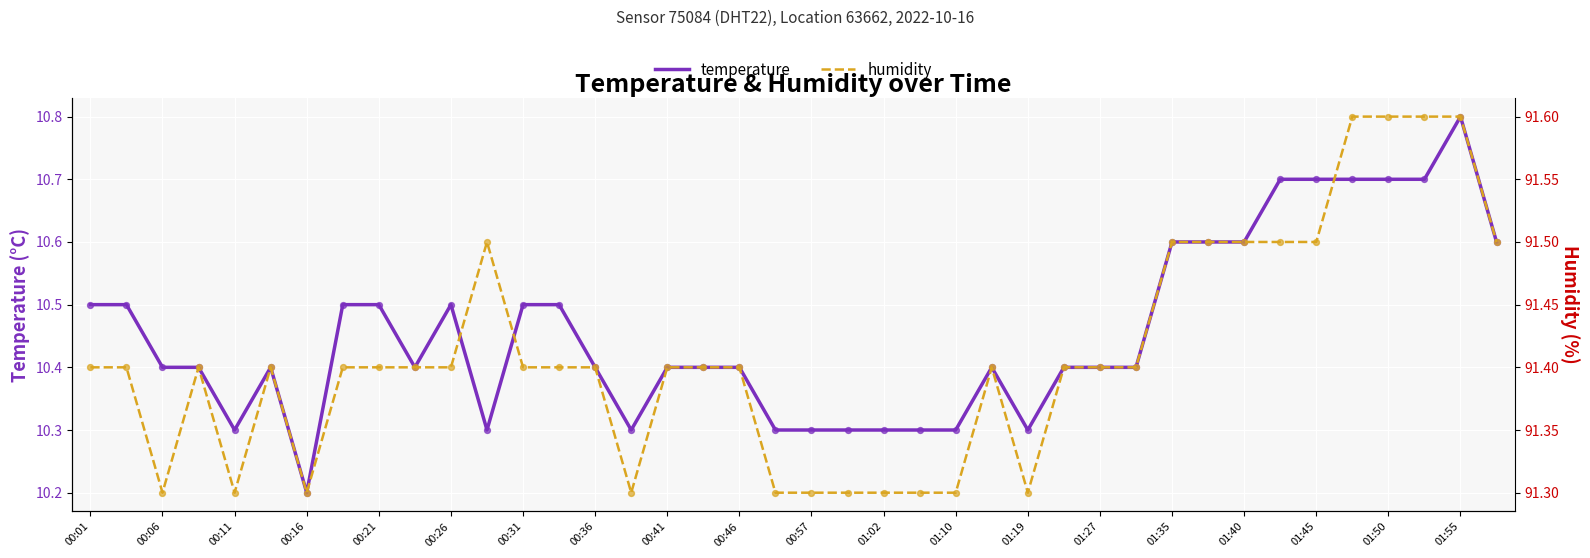

At how many categories does at least one series exceed 10?

40